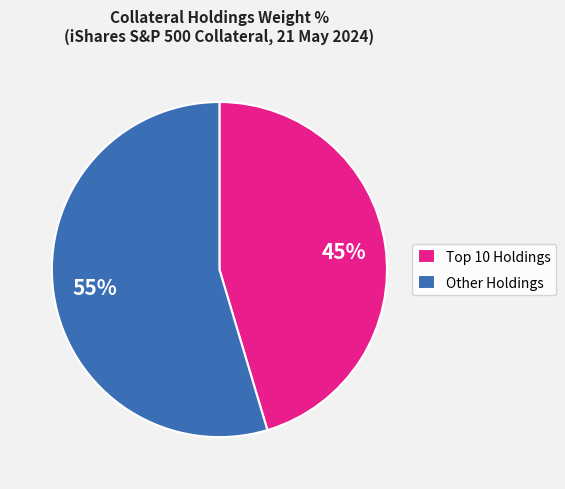

To the nearest percent, what is the average slice percentage?

50%